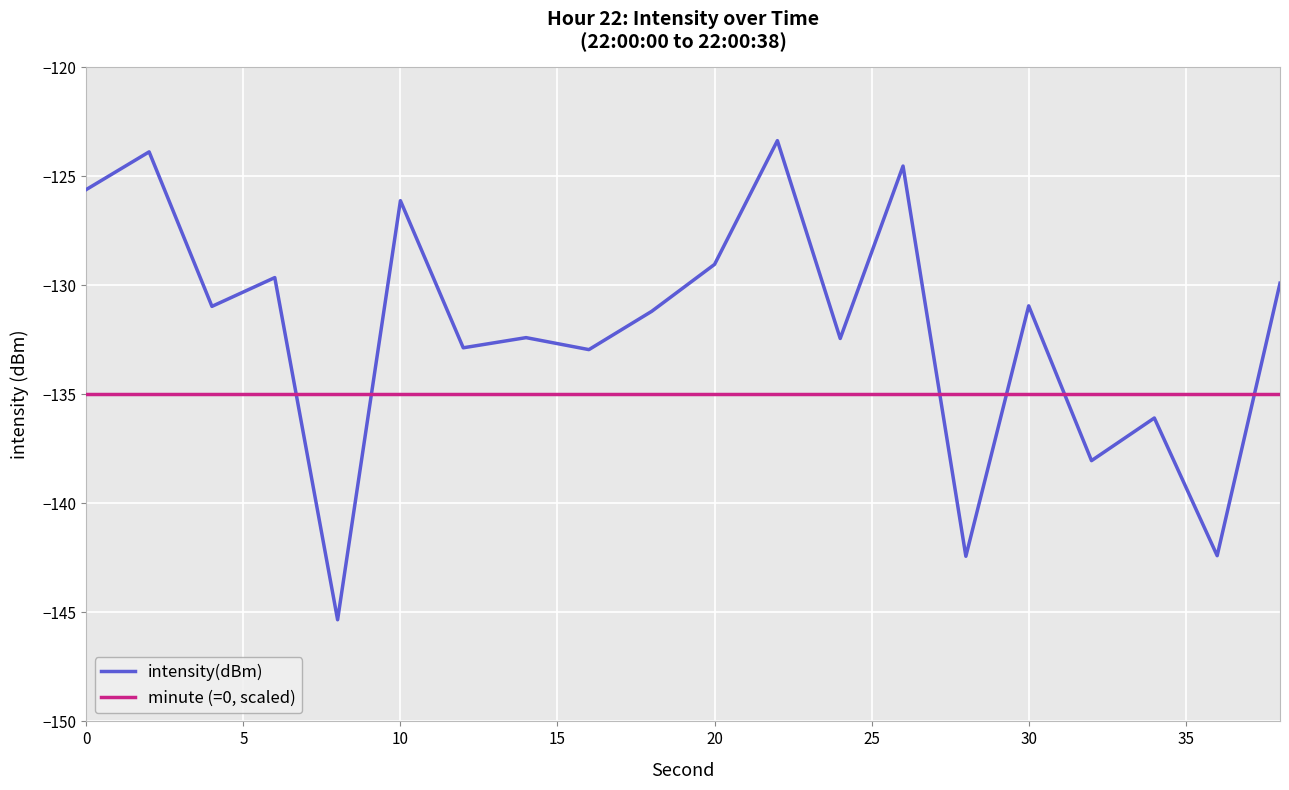

What is the lowest value of the intensity(dBm) series?

-145.3